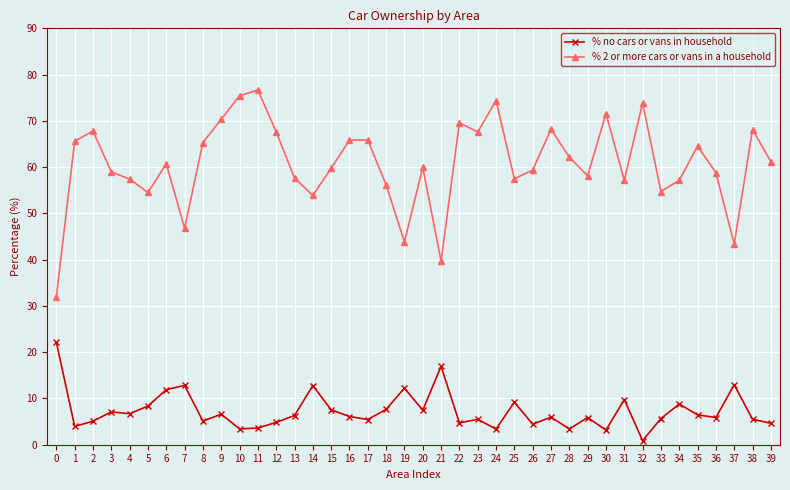

What are all the series names shown in the legend?

% no cars or vans in household, % 2 or more cars or vans in a household